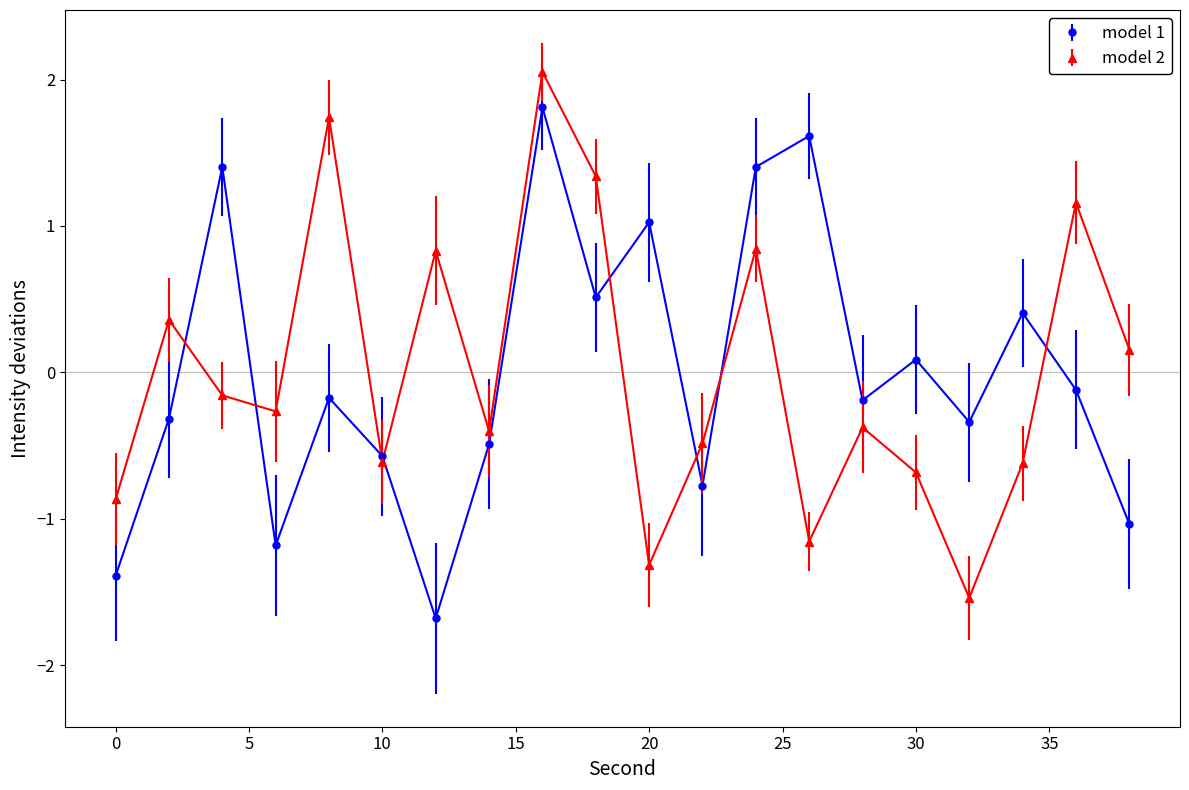

How many lines are shown in the chart?

2